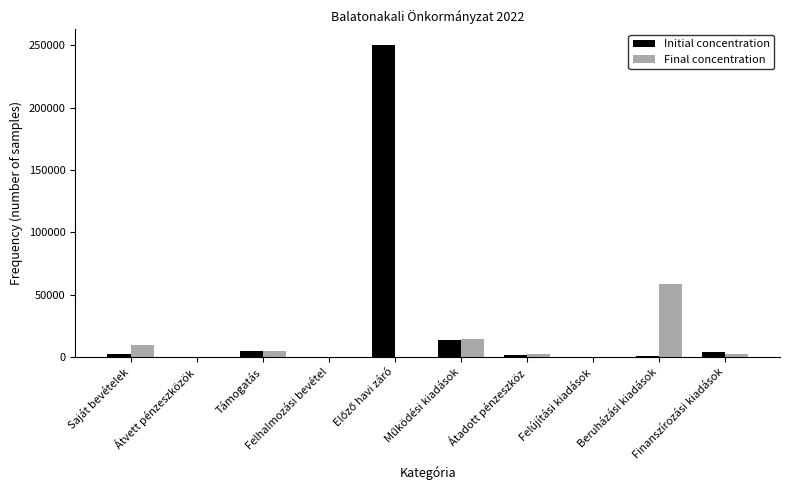

What is the difference between the Final concentration values at Átadott pénzeszköz and Saját bevételek?

6749